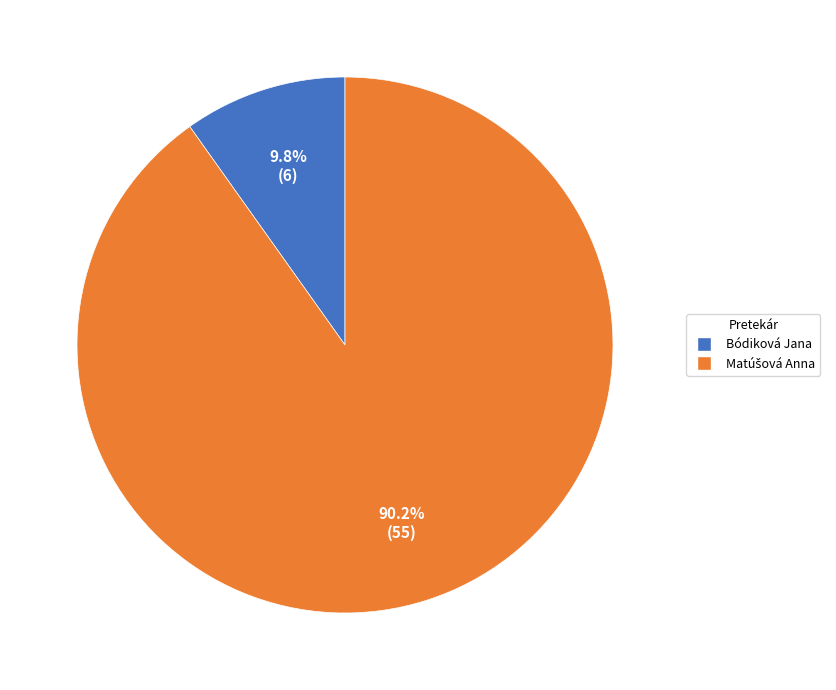

Which category has the smallest portion of the pie?

Bódiková Jana